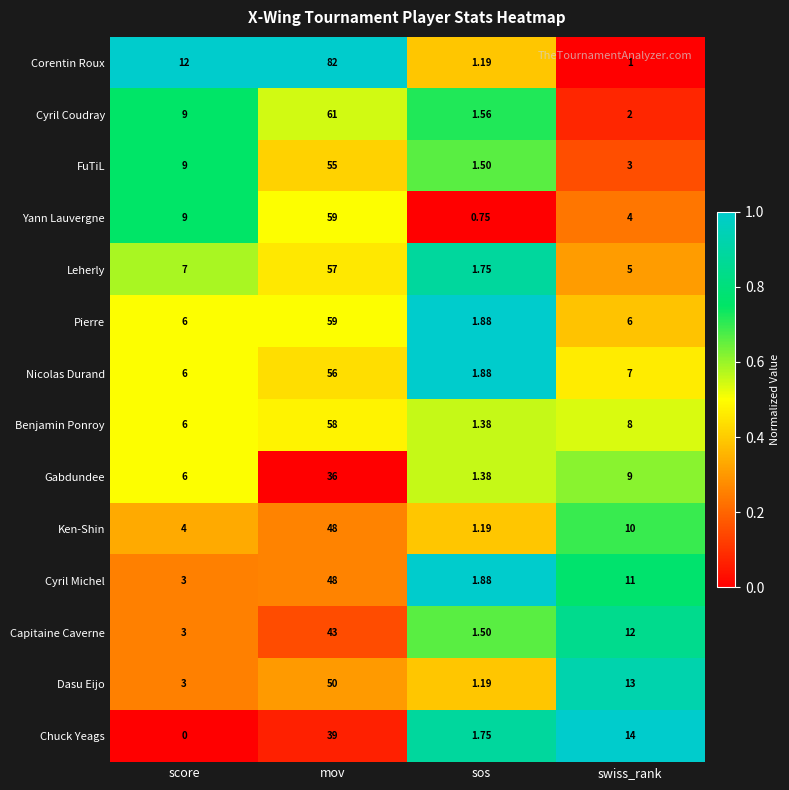

Which series changed the most between sos and swiss_rank?

Chuck Yeags